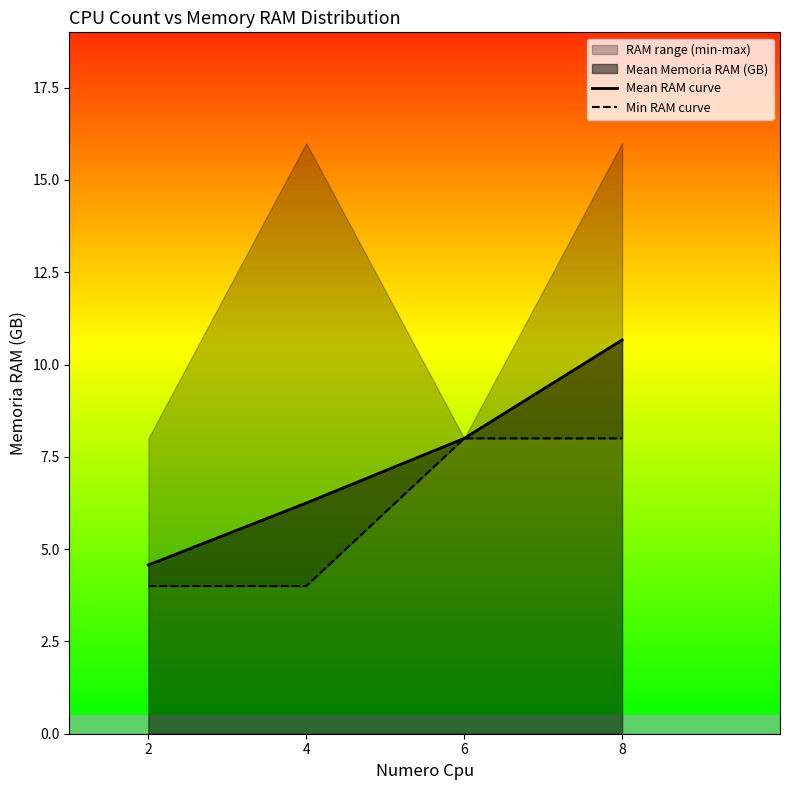

Reading left to right, what are all the values shown in this chart?

Mean RAM curve: 2=4.6	4=6.2	6=8.0	8=10.7
Min RAM curve: 2=4.0	4=4.0	6=8.0	8=8.0